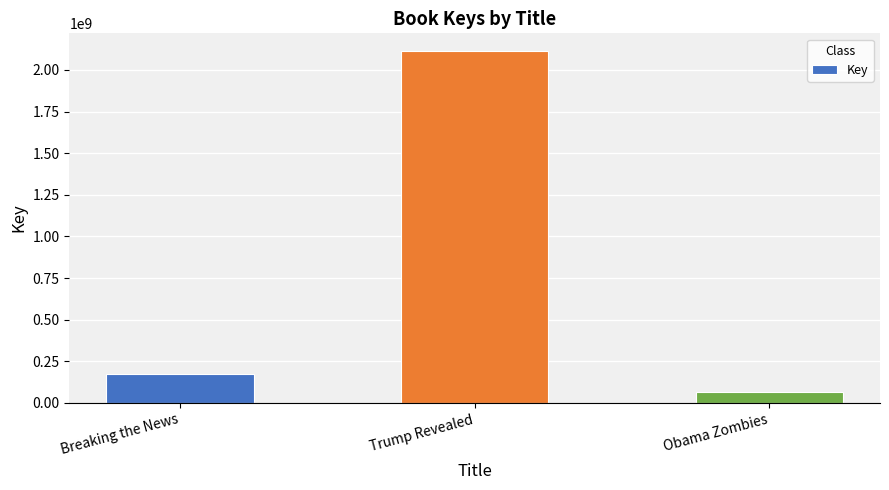

The value at Obama Zombies is 66809219. True or false?

True